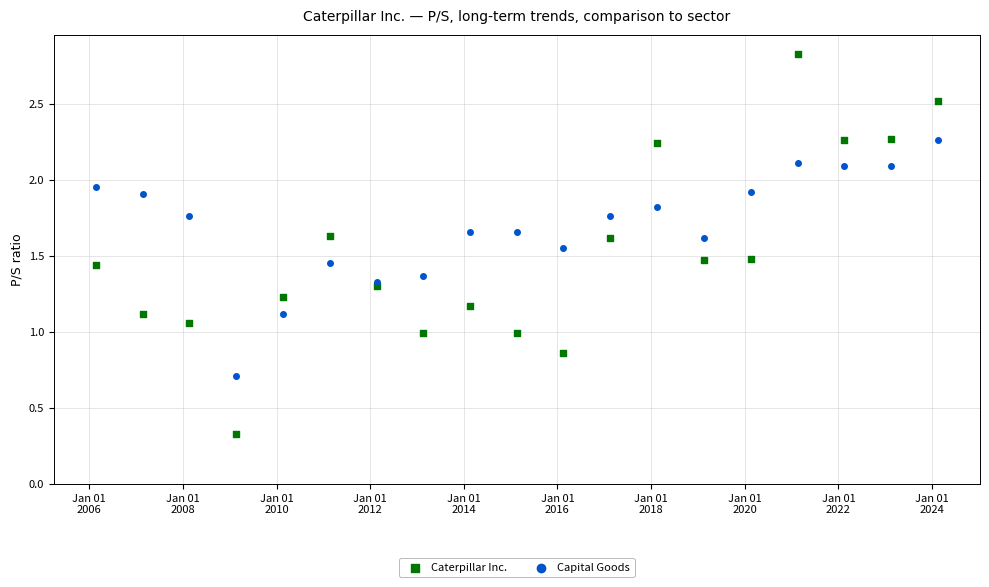

Which series reaches the minimum Y coordinate?

Caterpillar Inc.